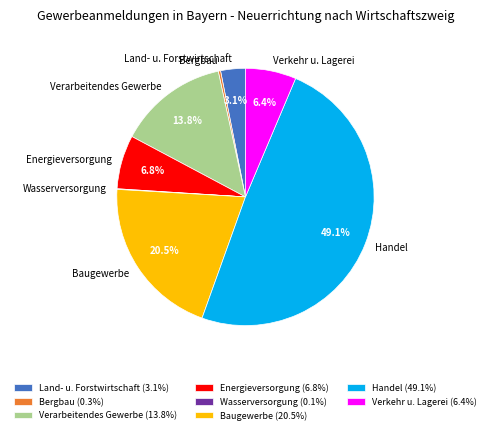

To the nearest percent, what is the difference between the largest and smallest slice percentages?

49%